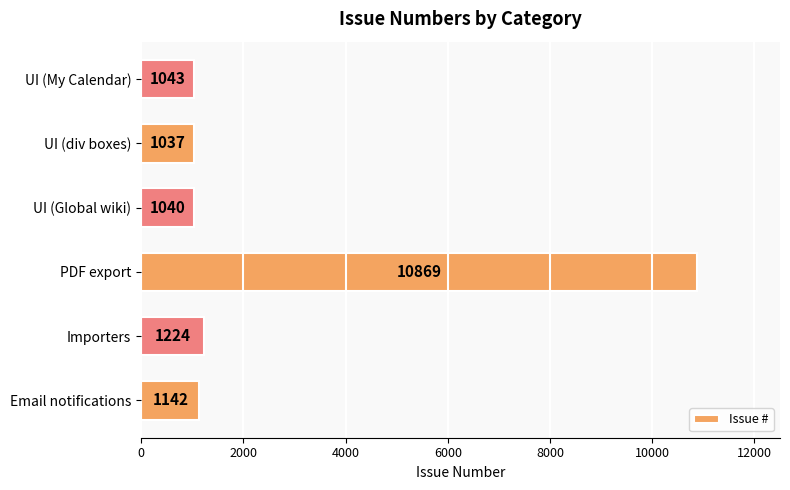

Between UI (Global wiki) and UI (div boxes), which is larger?

UI (Global wiki)